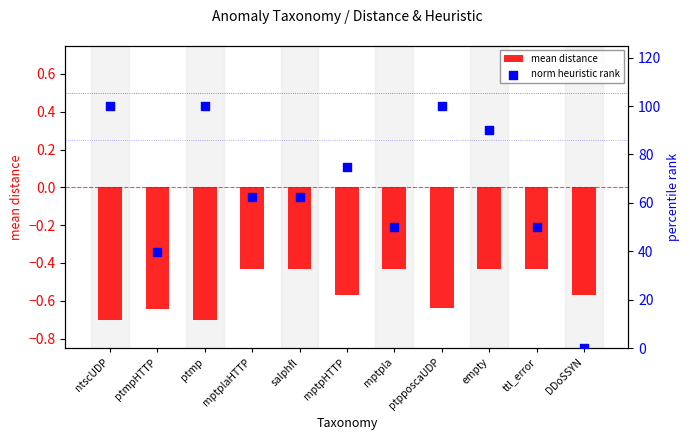

At which category is the sum across all series the highest?

ptpposcaUDP